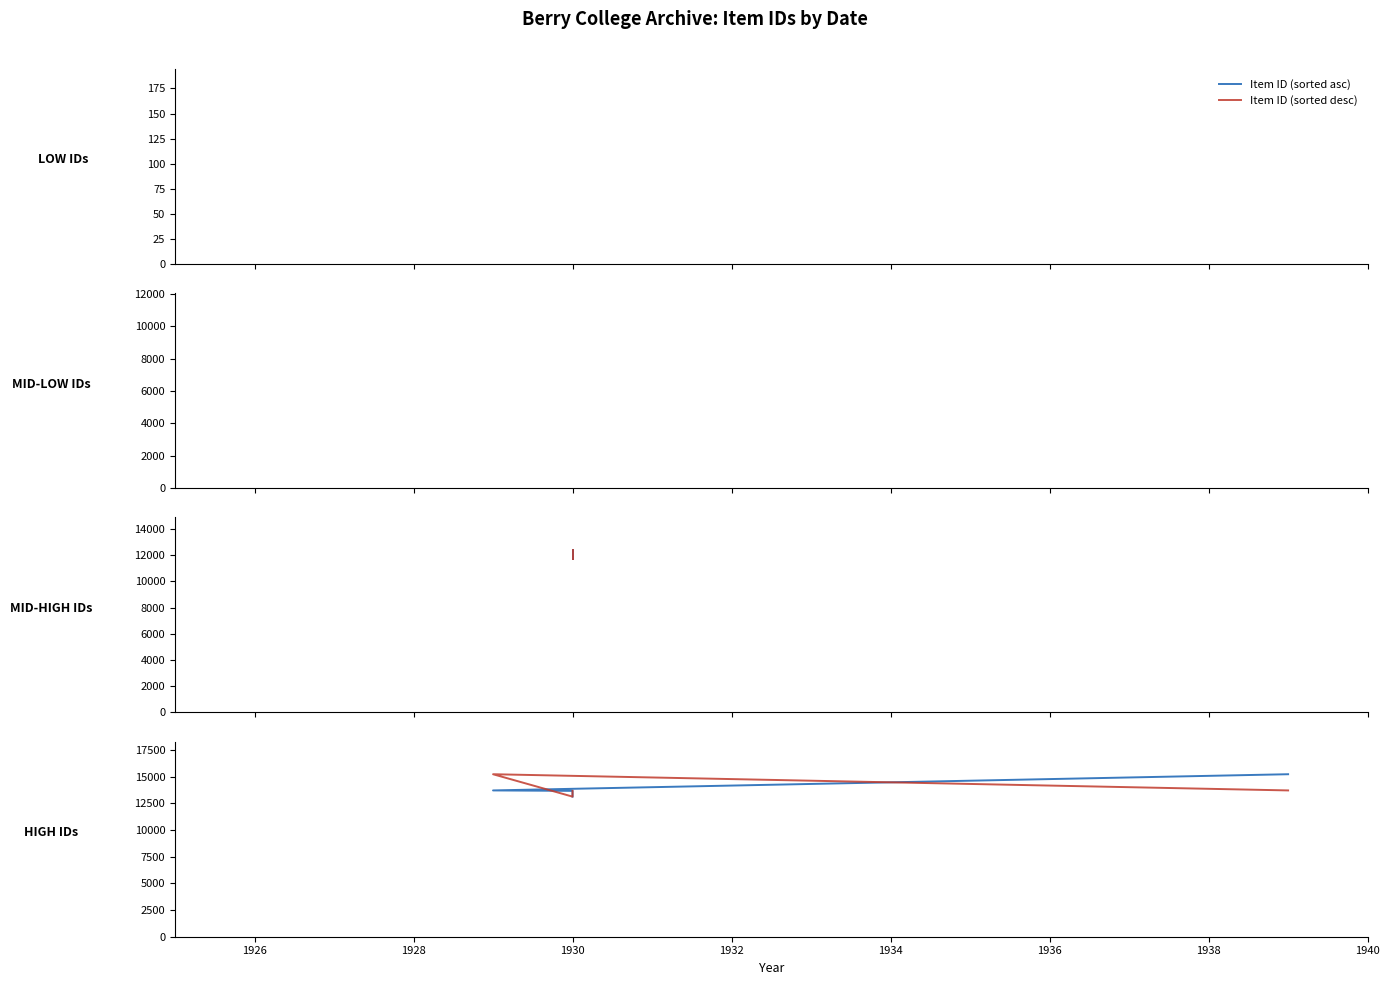

What is the sum of all Item ID (sorted asc) values?

55692